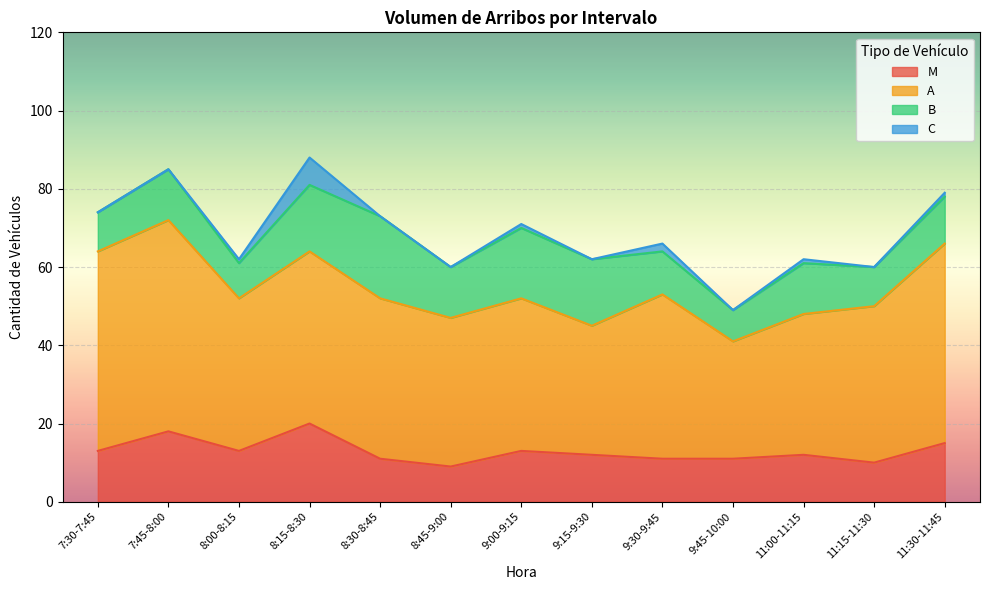

True or false: B has a value of 17 at 11:30-11:45.

False